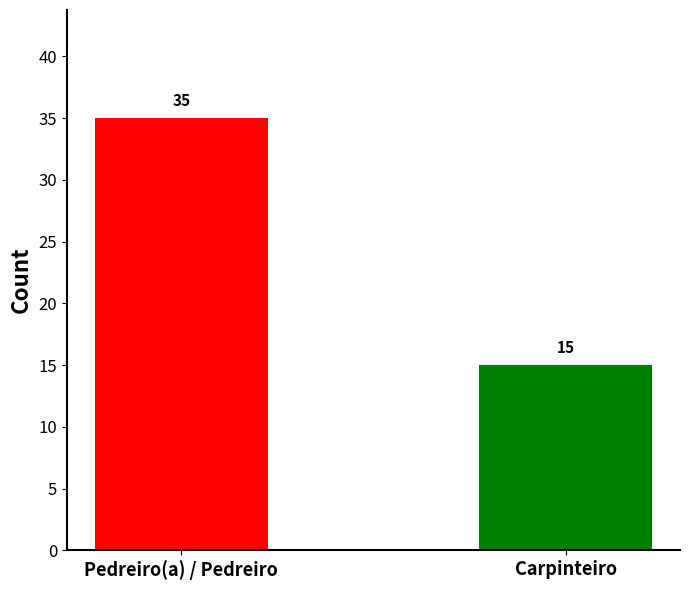

The chart shows a value of 20 at Carpinteiro. True or false?

False